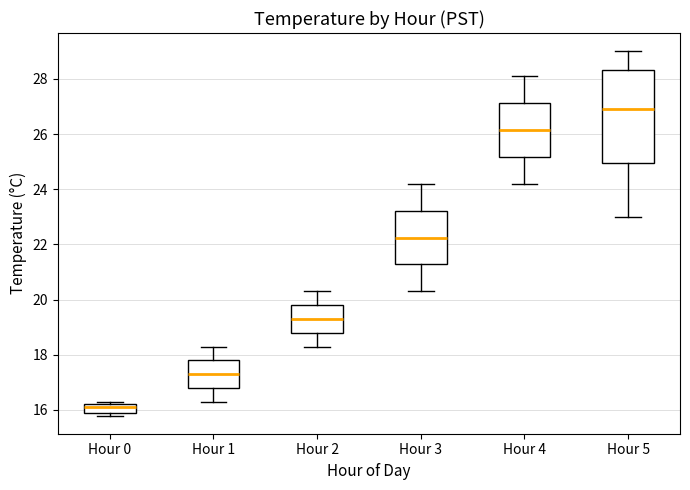

Which box is the tallest, from its lower edge to its upper edge?

Hour 5